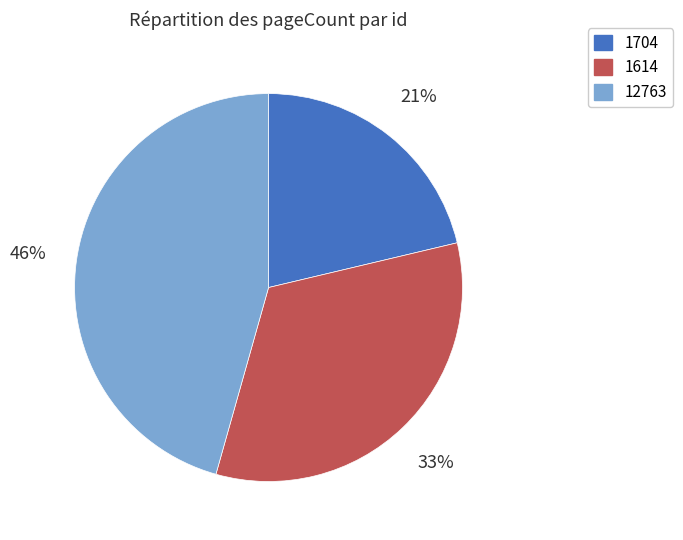

To the nearest percent, what portion does 1704 represent?

21%